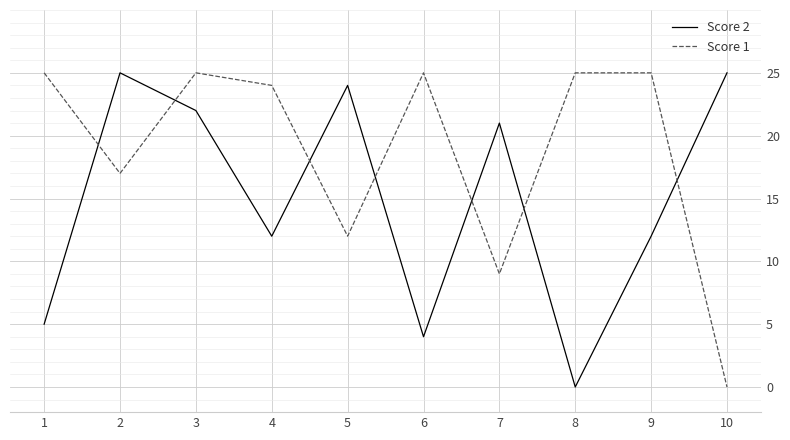

How many intersections are there between Score 2 and Score 1?

7